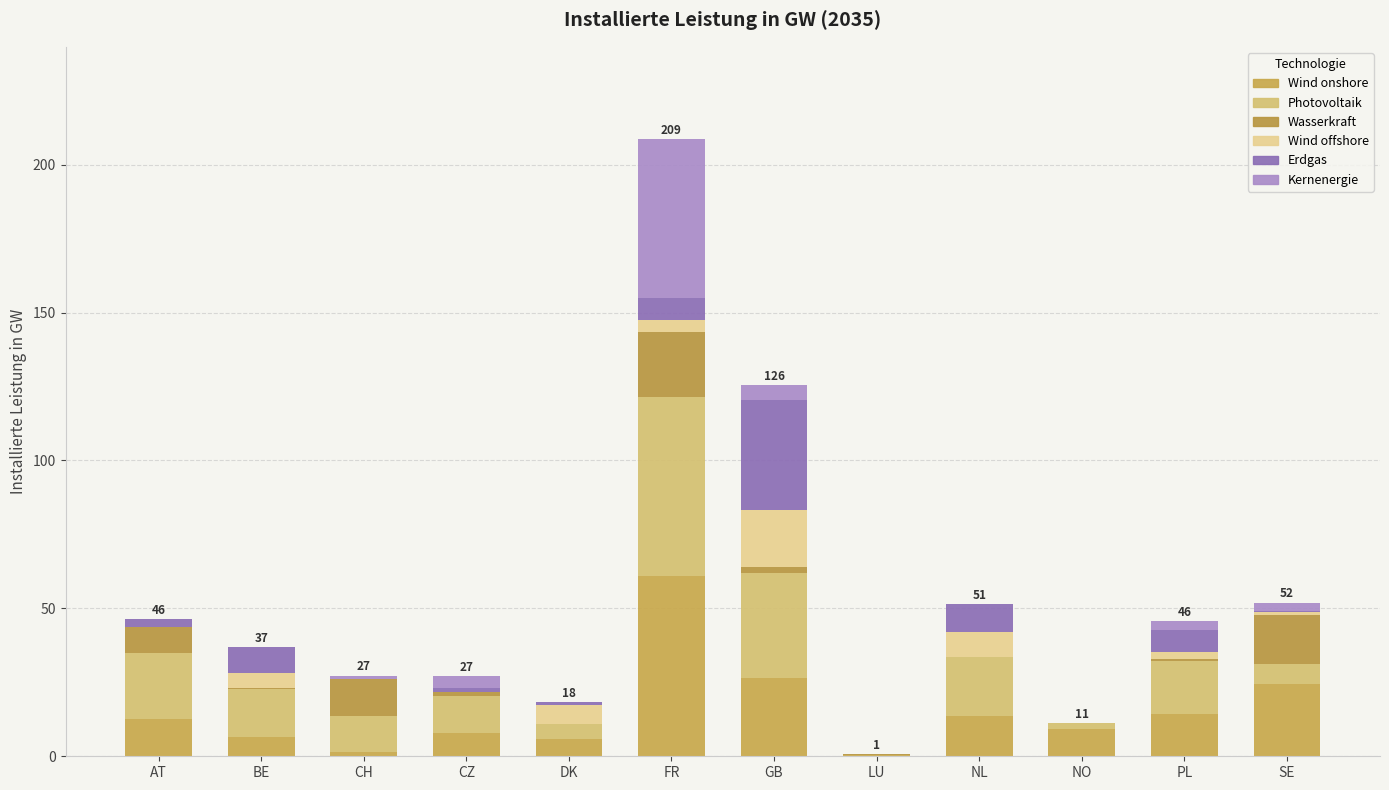

The value of Wasserkraft at CZ is 1.1. True or false?

True